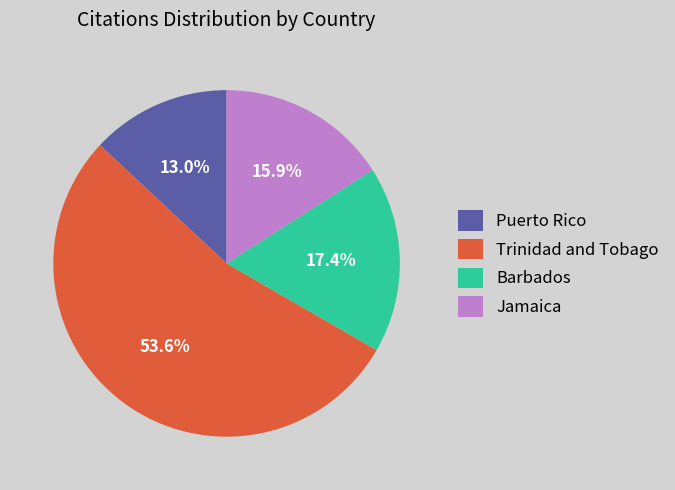

Which slice is the smallest?

Puerto Rico